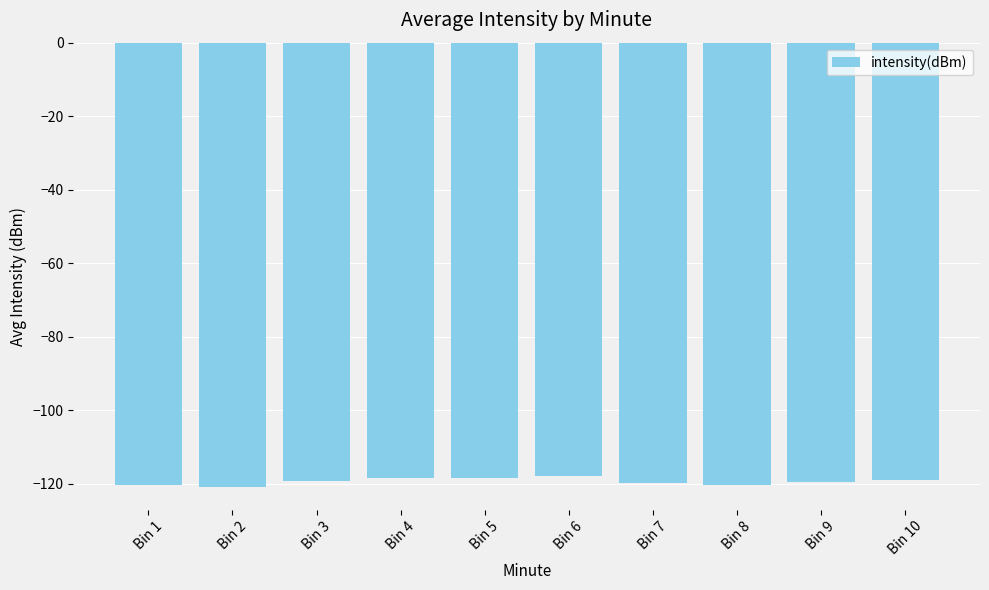

Does the chart contain stacked bars?

No